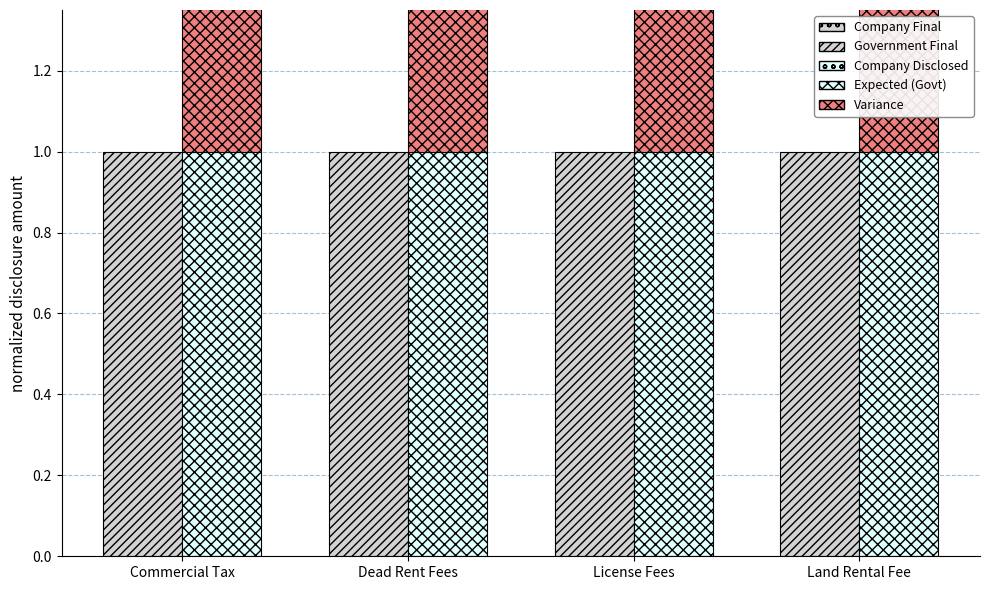

List the series in order of their peak value, highest first.

Government Final, Expected (Govt), Variance, Company Final, Company Disclosed